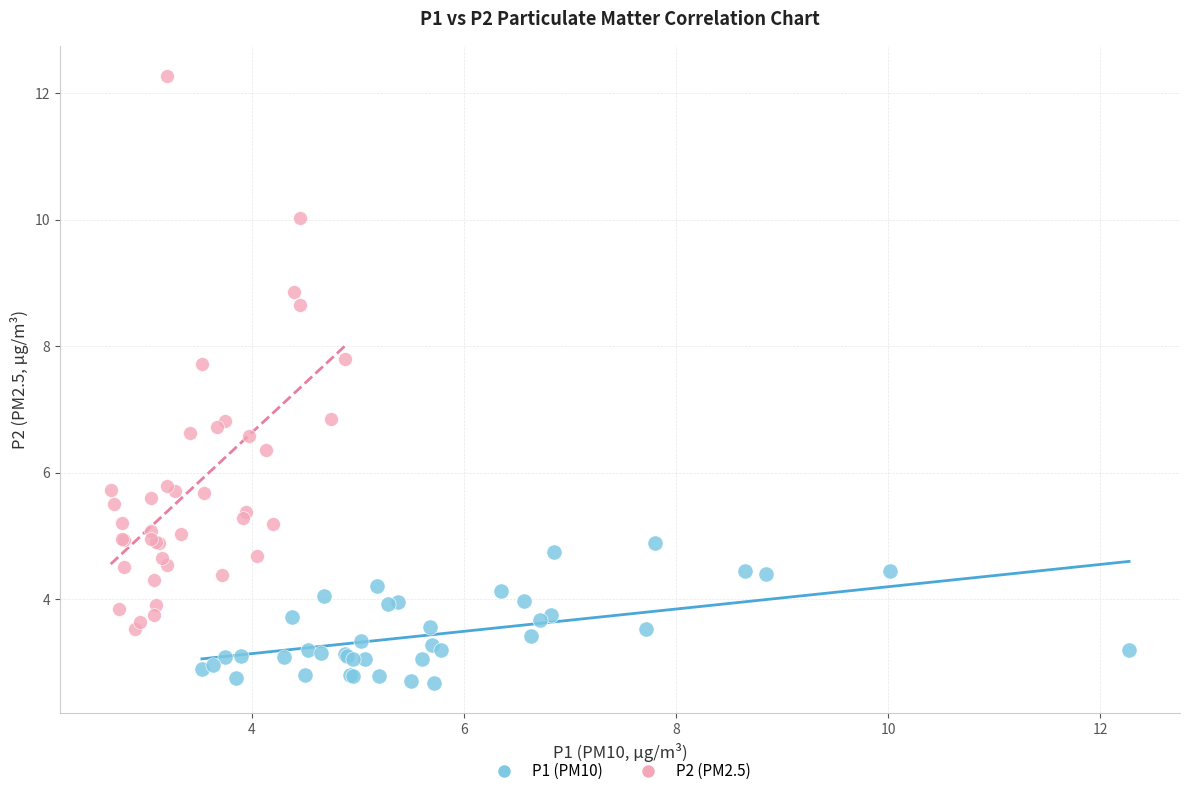

Which series has the widest spread of Y values?

P2 (PM2.5)